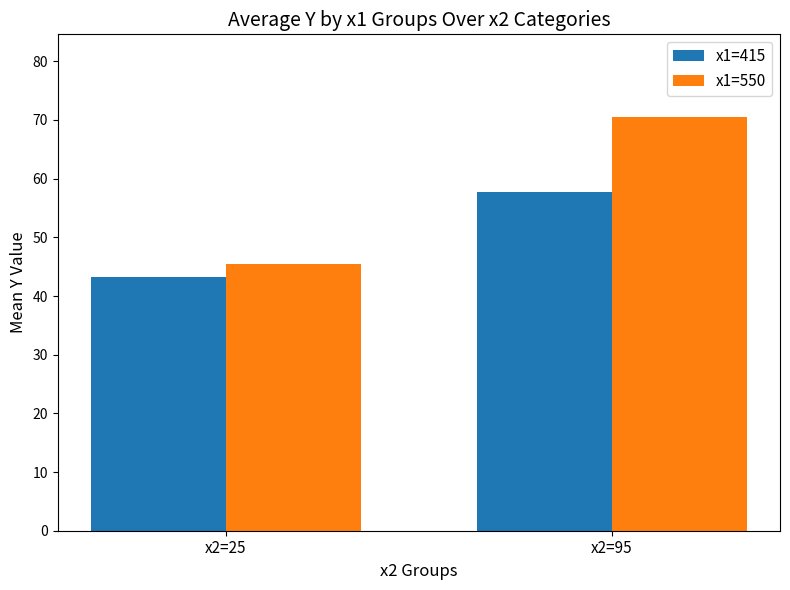

What is the highest value of the x1=415 series?

57.8